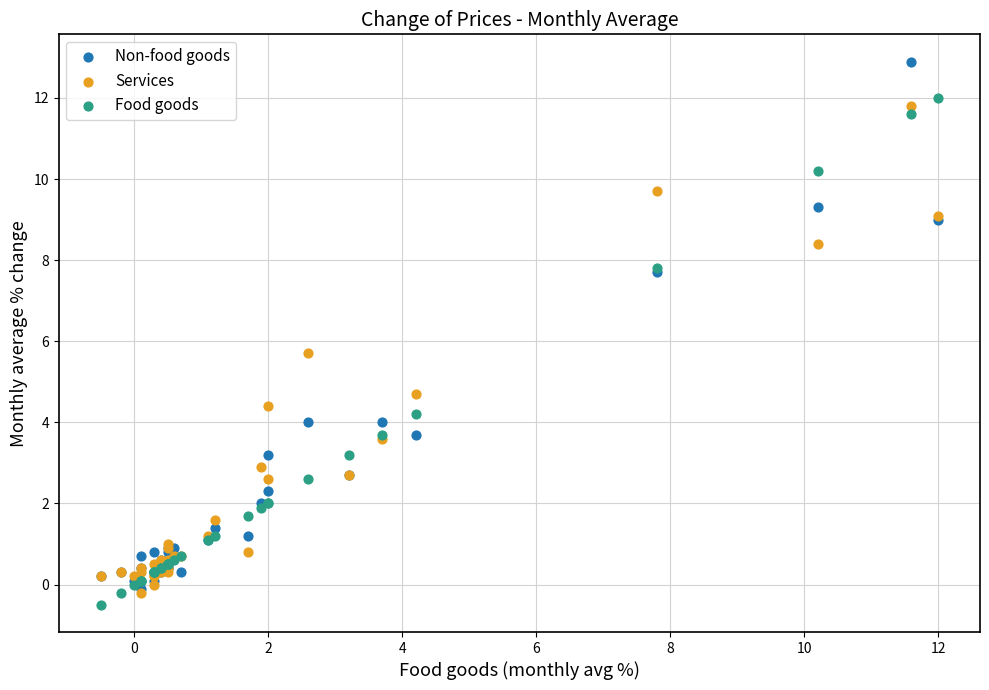

Which series has the largest Y range (max minus min)?

Non-food goods